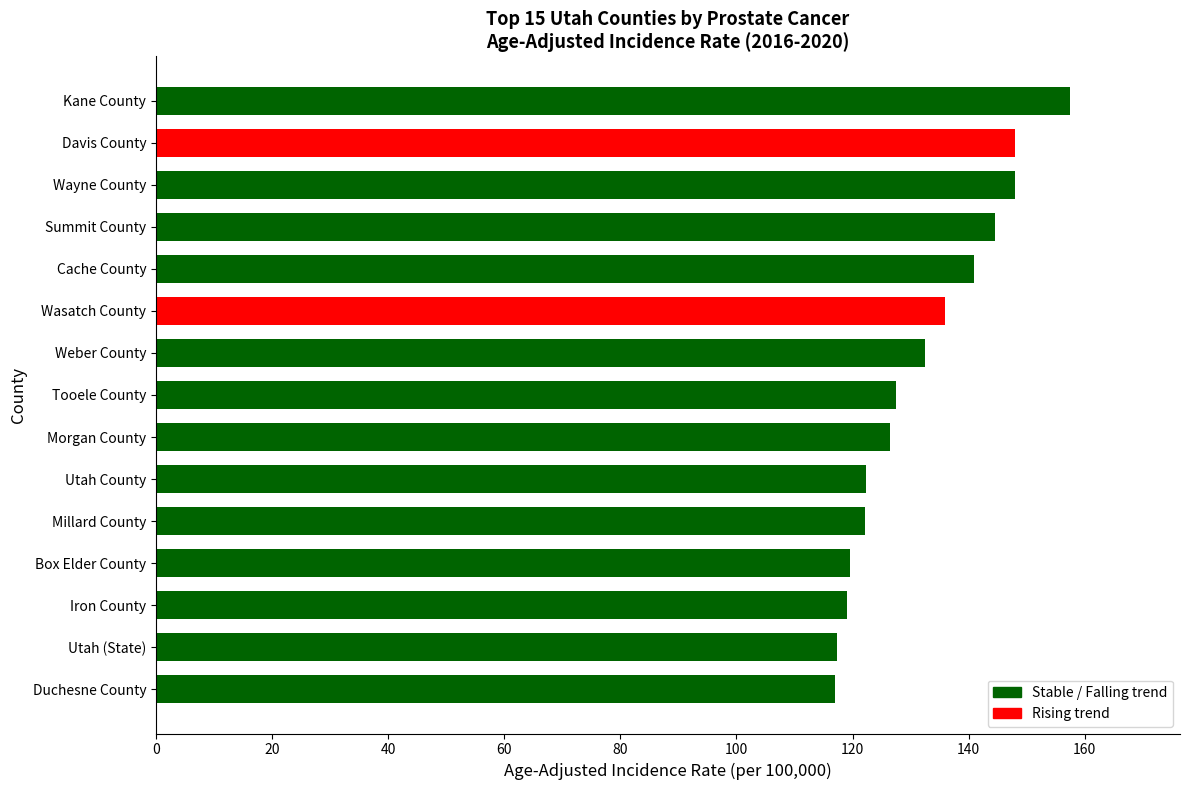

What is the sum of all values?

1978.9